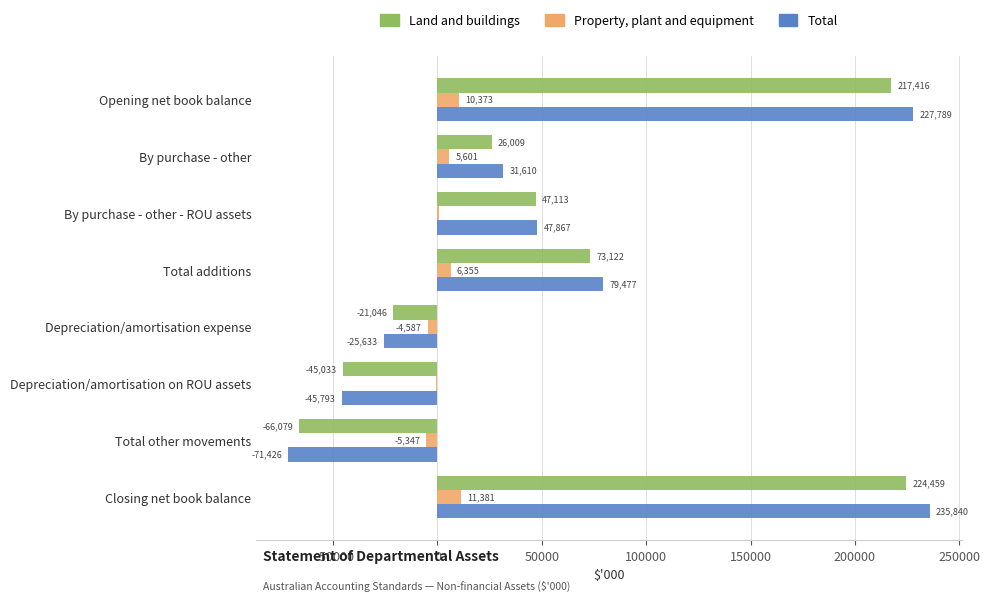

What is the total value across all series at By purchase - other - ROU assets?

95734